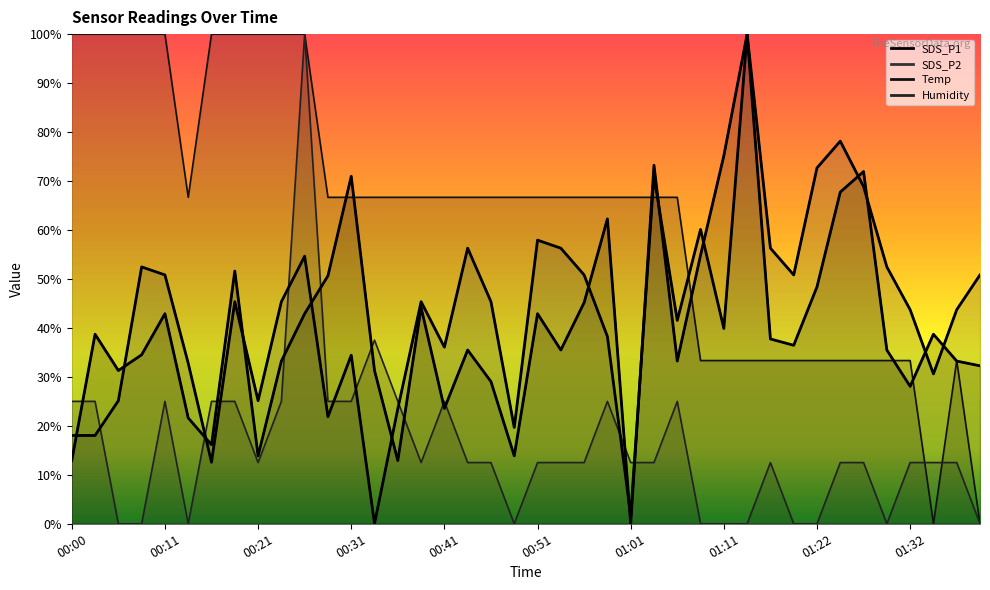

How many data points in SDS_P1 are less than 36?

20